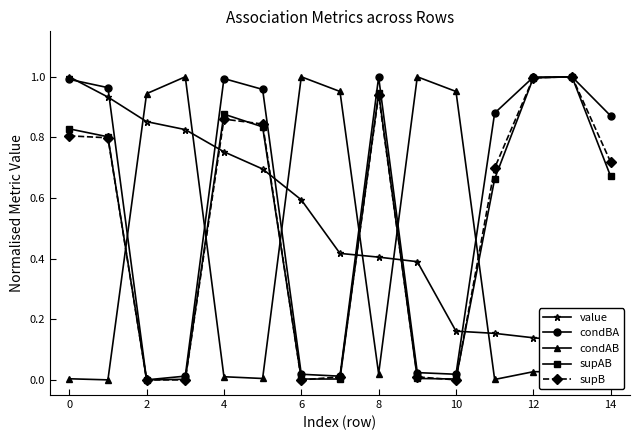

True or false: condAB and condBA intersect in this chart.

True